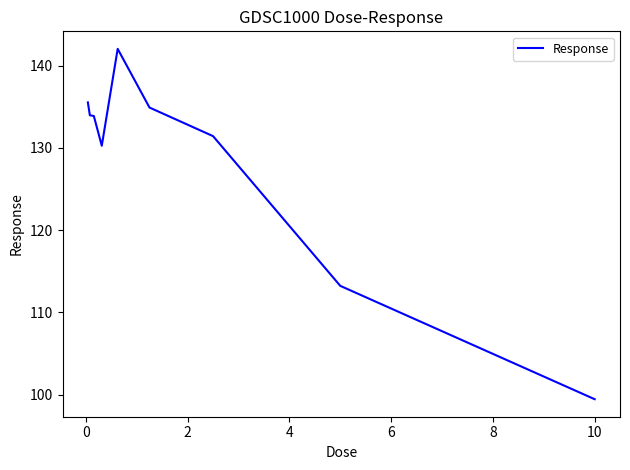

What is the greatest value displayed?

142.0